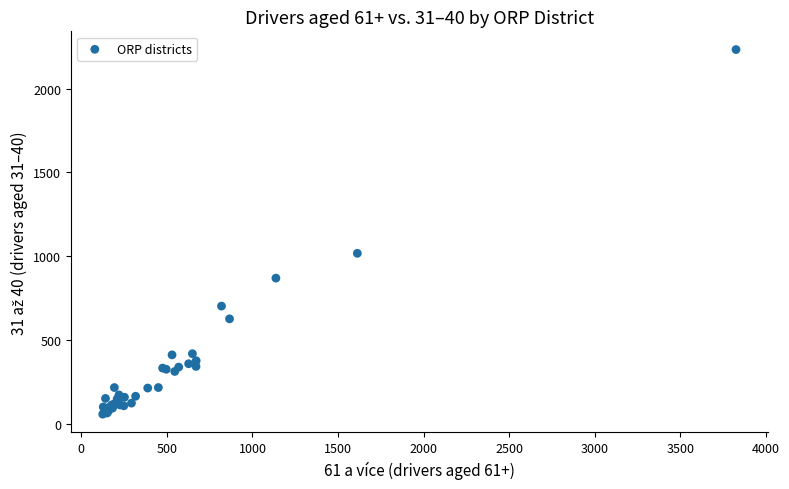

What Y value in the scatter plot is closest to 1145?

1017